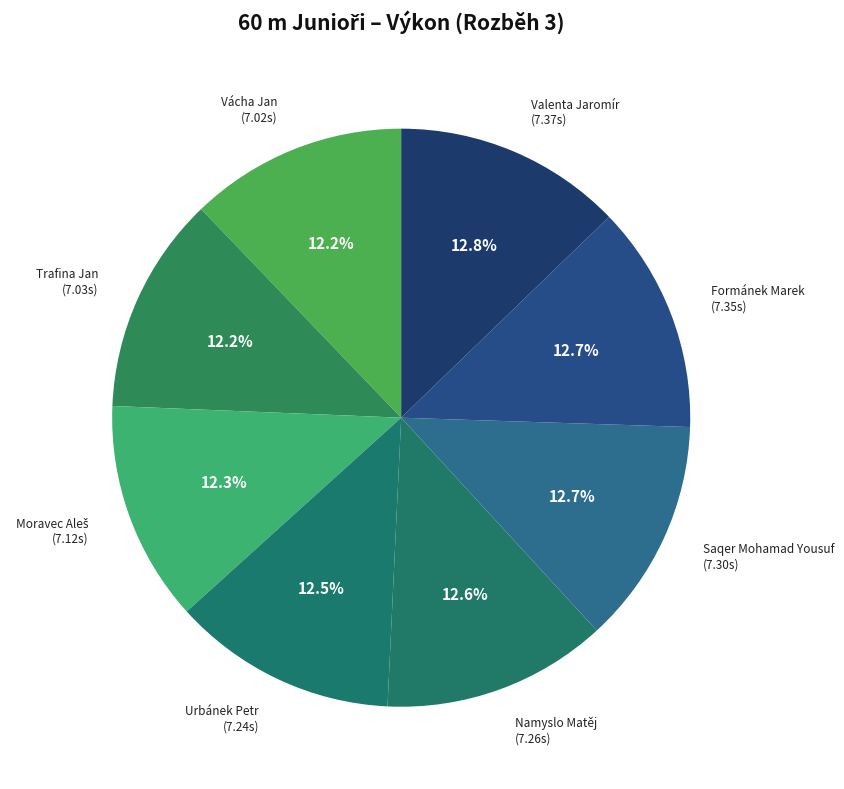

Count the number of slices in the pie.

8